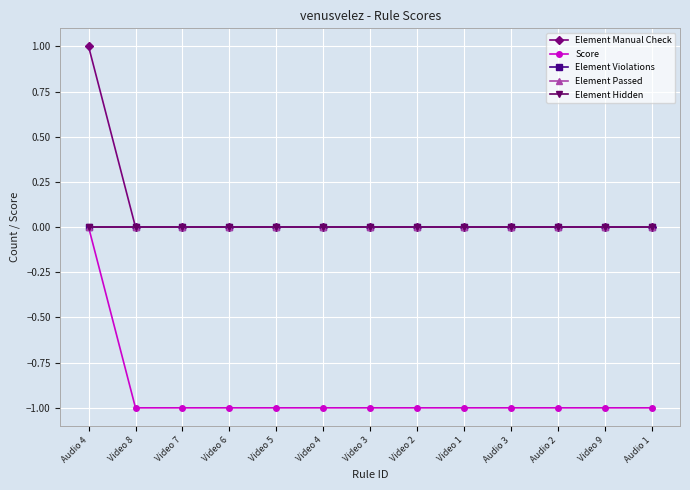

True or false: Element Violations and Element Passed cross at least once.

False